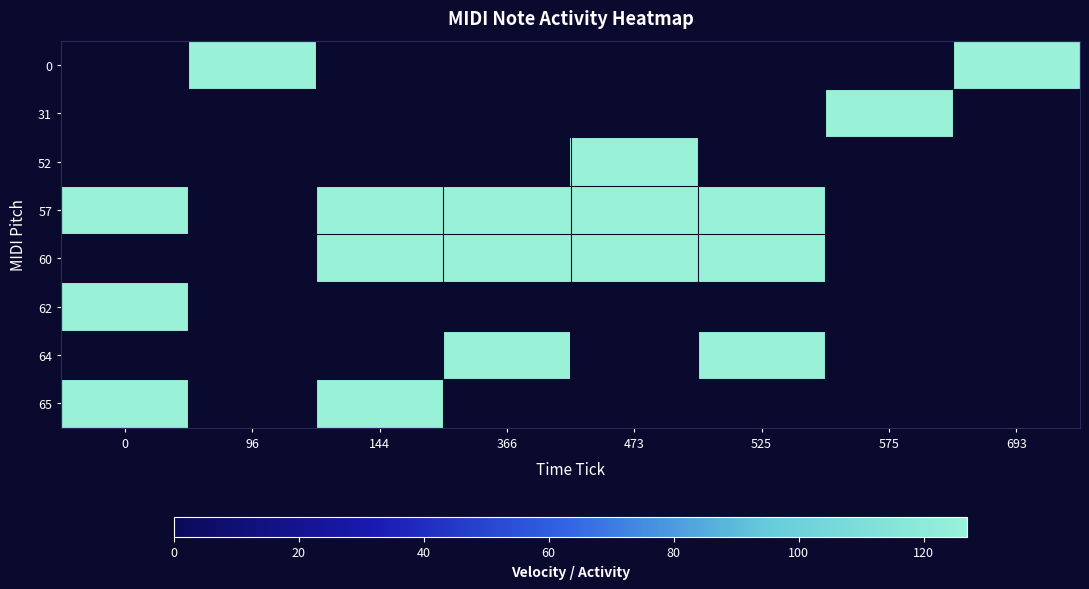

Which has a higher value, 525 or 96?

96